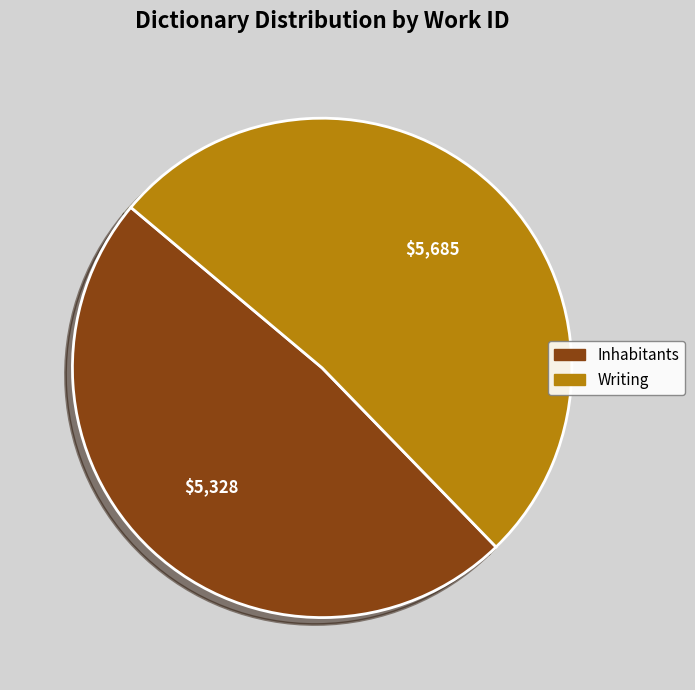

Which has a higher value, Inhabitants or Writing?

Writing